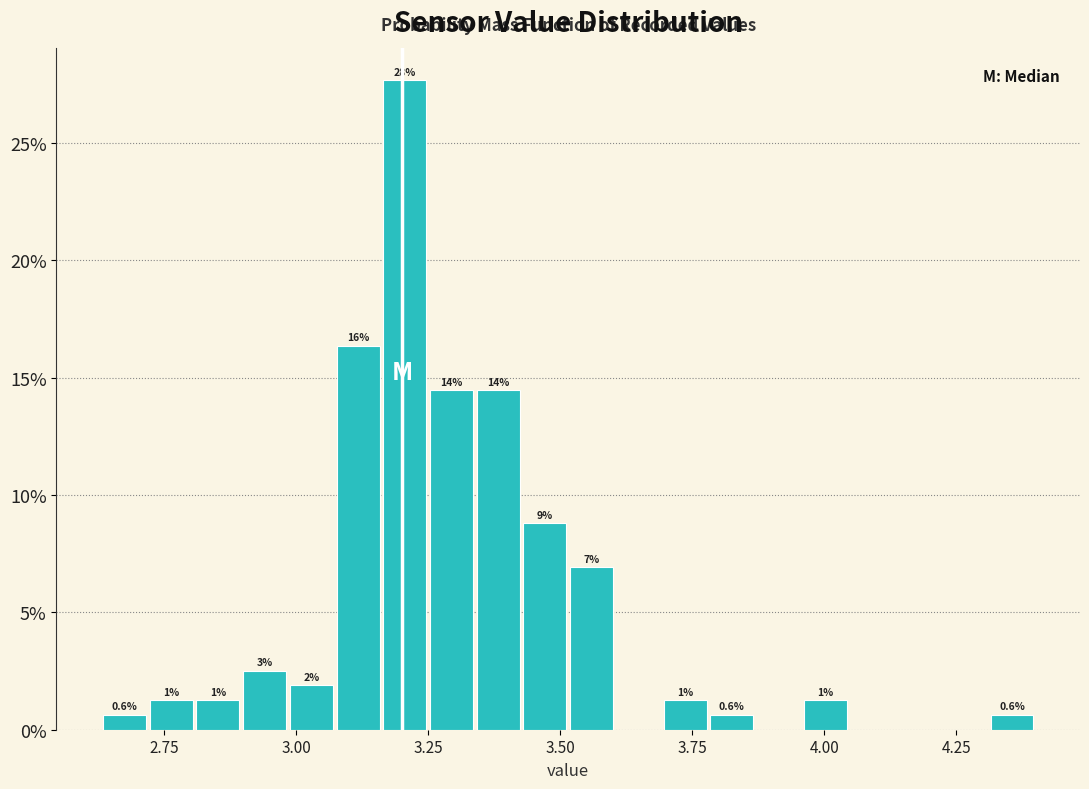

Around what value on the x-axis is the tallest bar? Give the approximate position of its centre, as read against the axis.

3.20